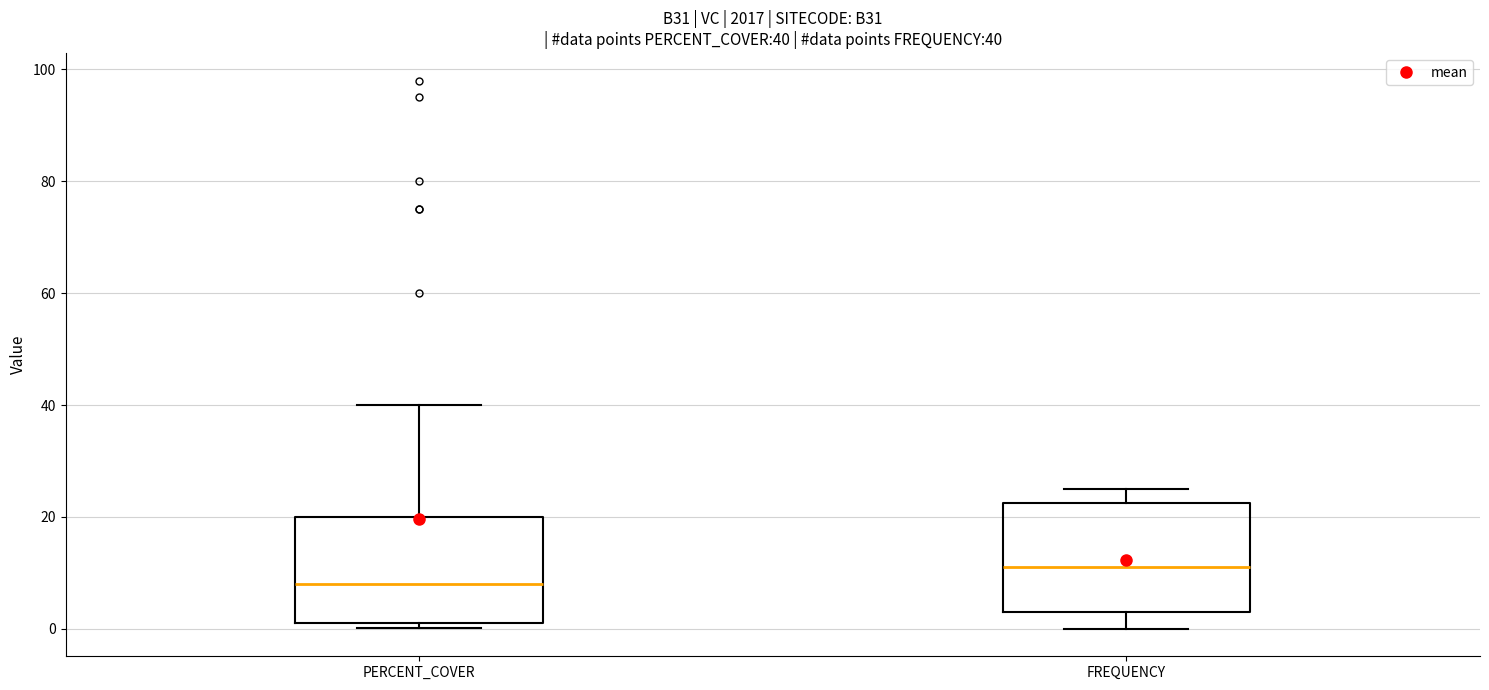

Which box has the highest median line?

FREQUENCY